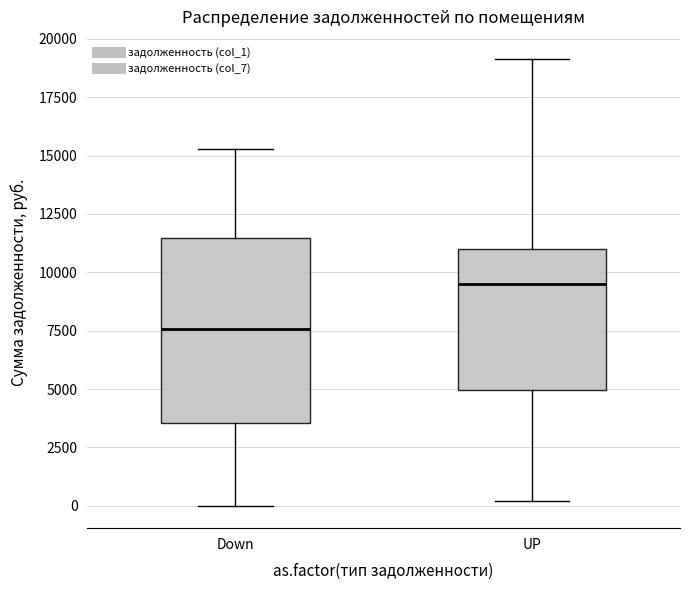

Reading left to right, transcribe this box plot: for each box, give where its median line is, the range the box spans, and where its two whiskers end, as read against the y-axis. The values are not printed on the chart, so give them approximately, as read against the axis.

Down: median 7500, box 3500 to 11500, whiskers 0 to 15500
UP: median 9500, box 5000 to 11000, whiskers 0 to 19000